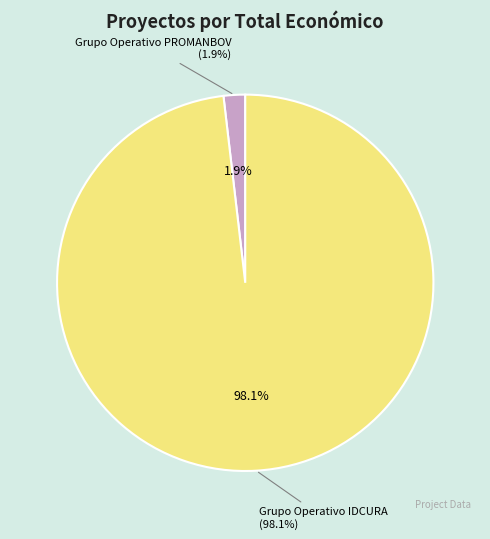

What portion of the pie excludes Grupo Operativo PROMANBOV?

98.1%